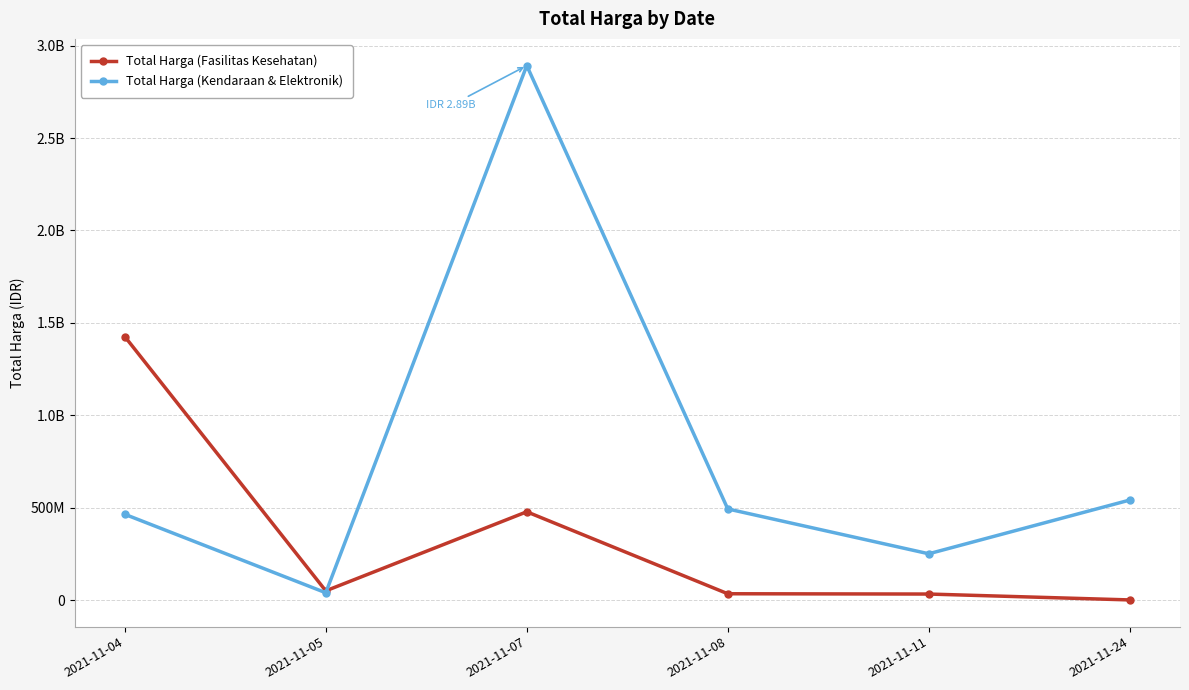

At which category is the sum across all series the highest?

2021-11-07